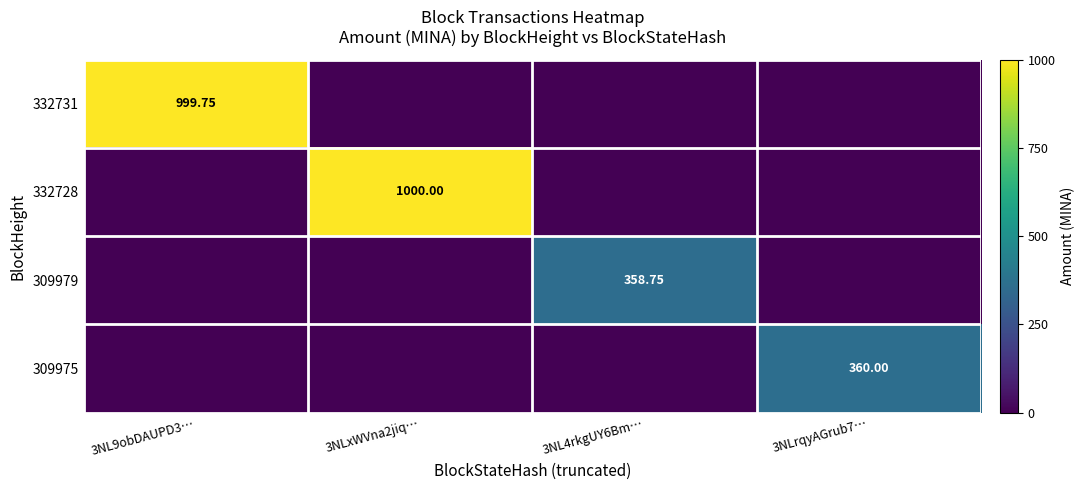

Is the value of 309975 at 3NLrqyAGrub7… greater than the value of 332731 at 3NL9obDAUPD3…?

No